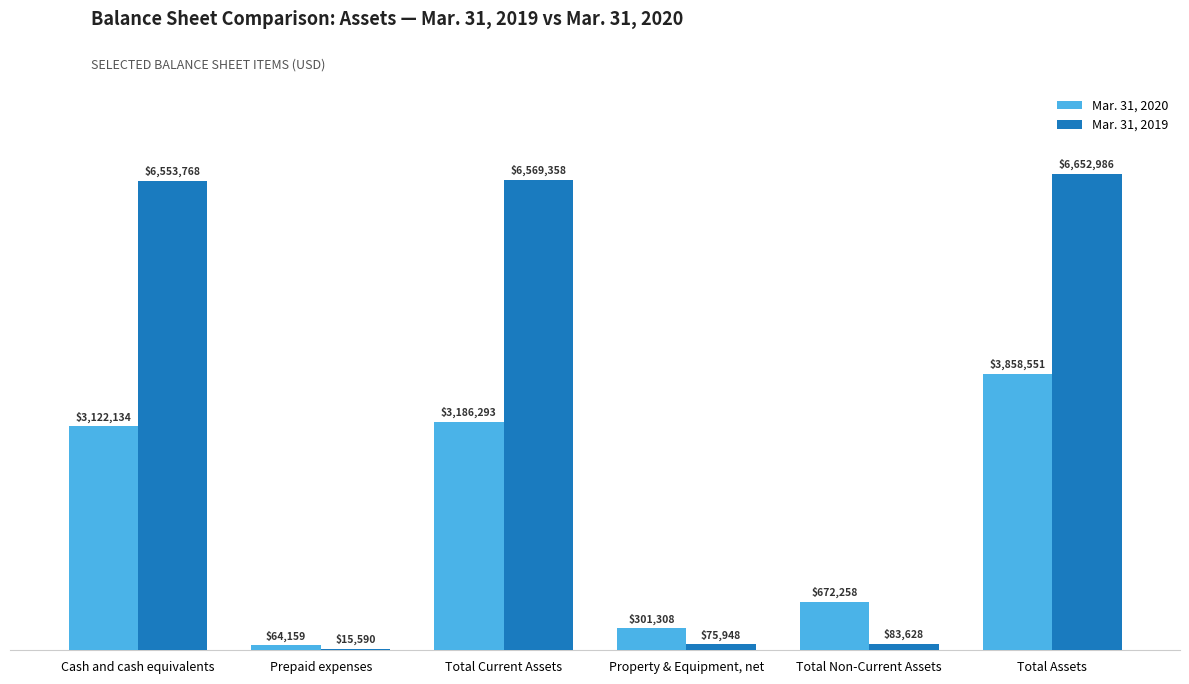

Which series has the widest spread of values?

Mar. 31, 2019